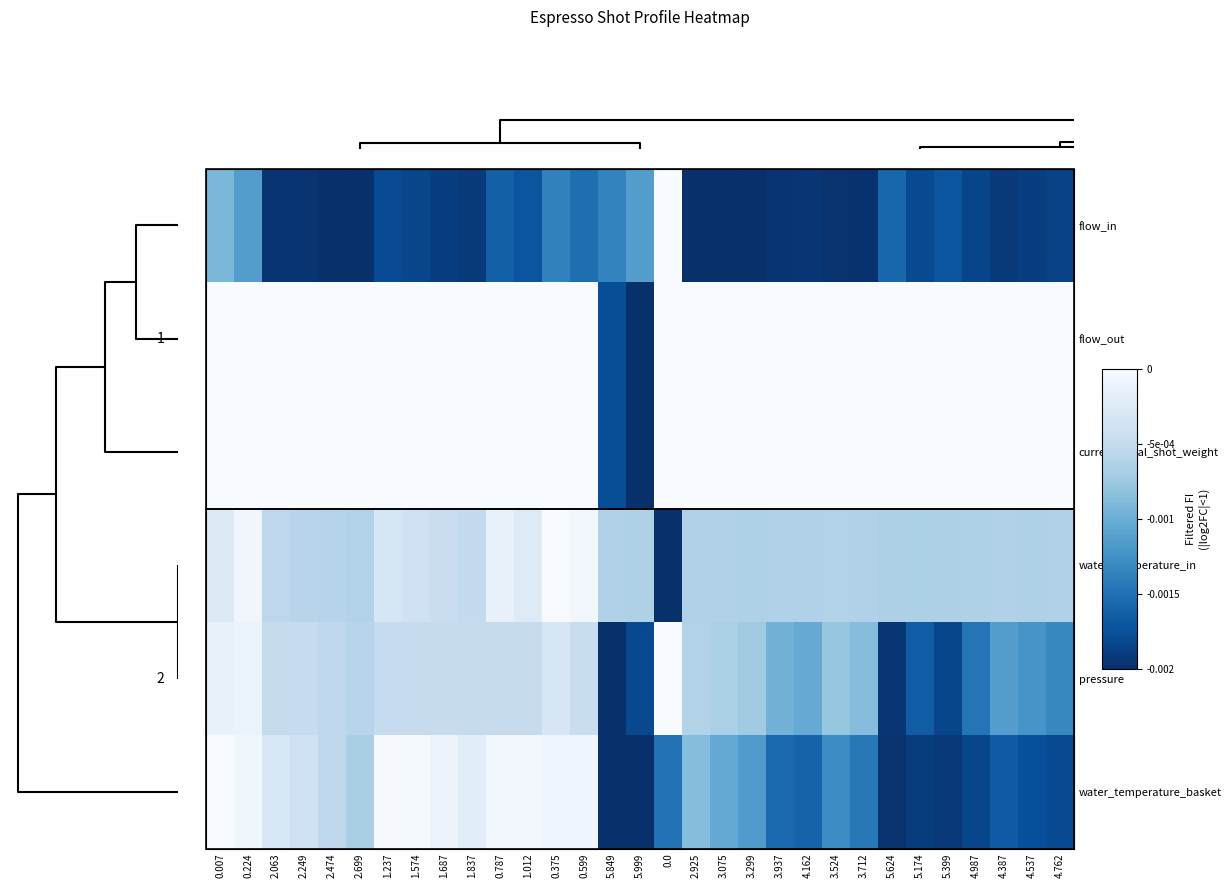

Which label corresponds to the smallest value in the chart?

2.925